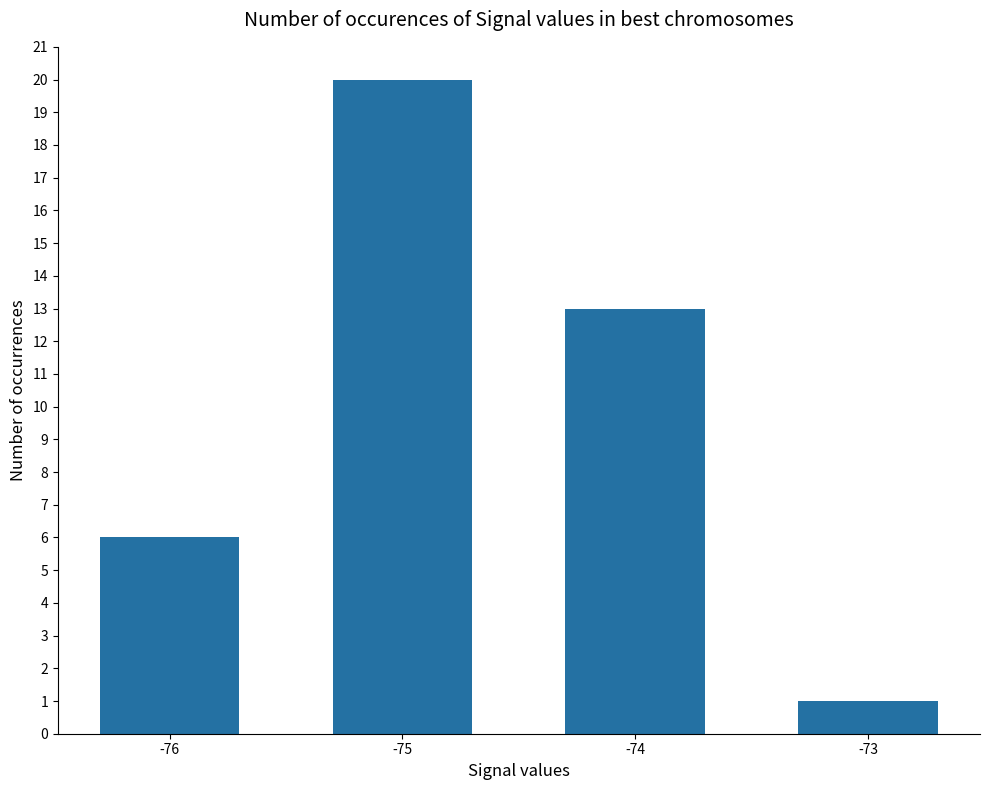

What is the difference between the second highest and minimum values?

12